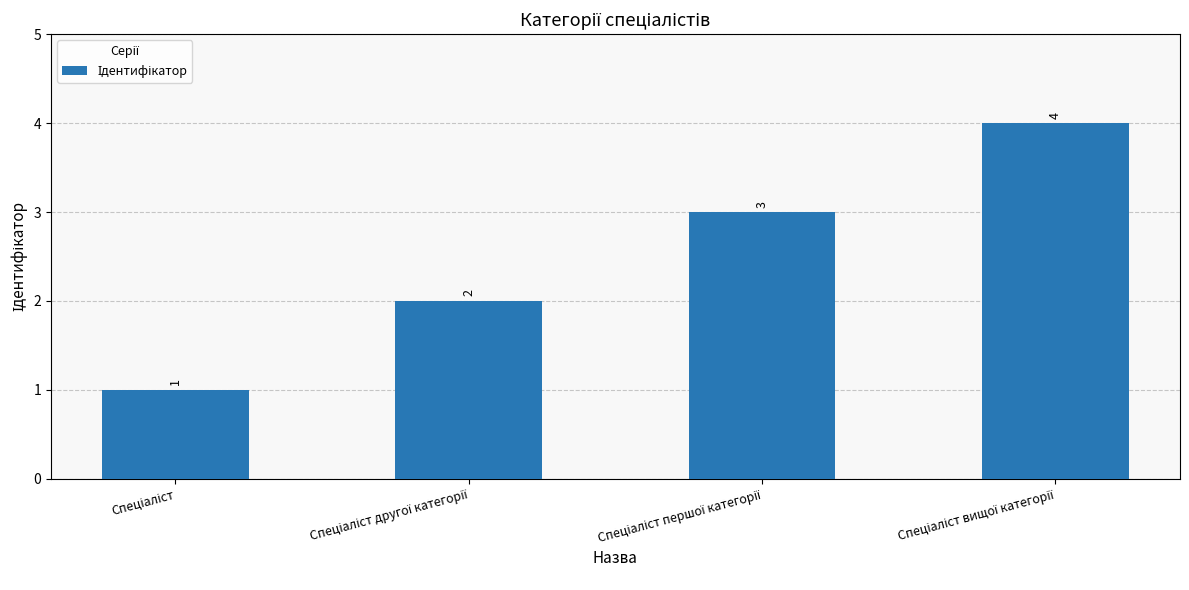

How many bars are there in total?

4